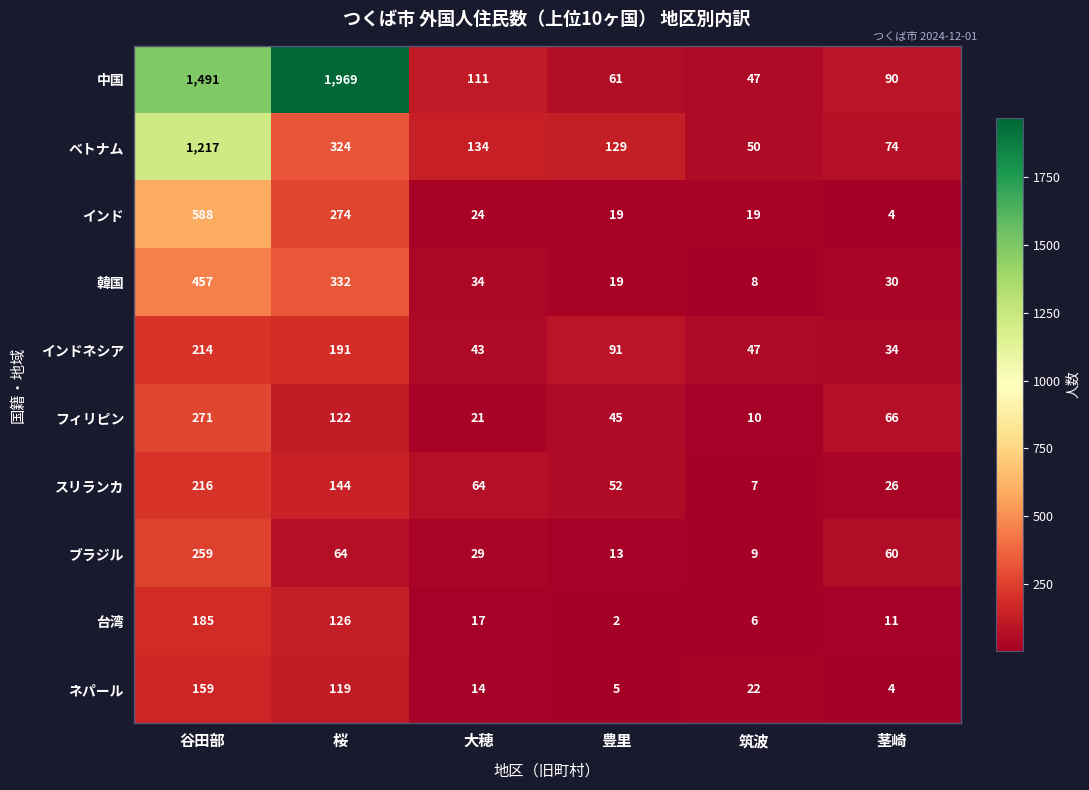

Which series has the widest spread of values?

中国